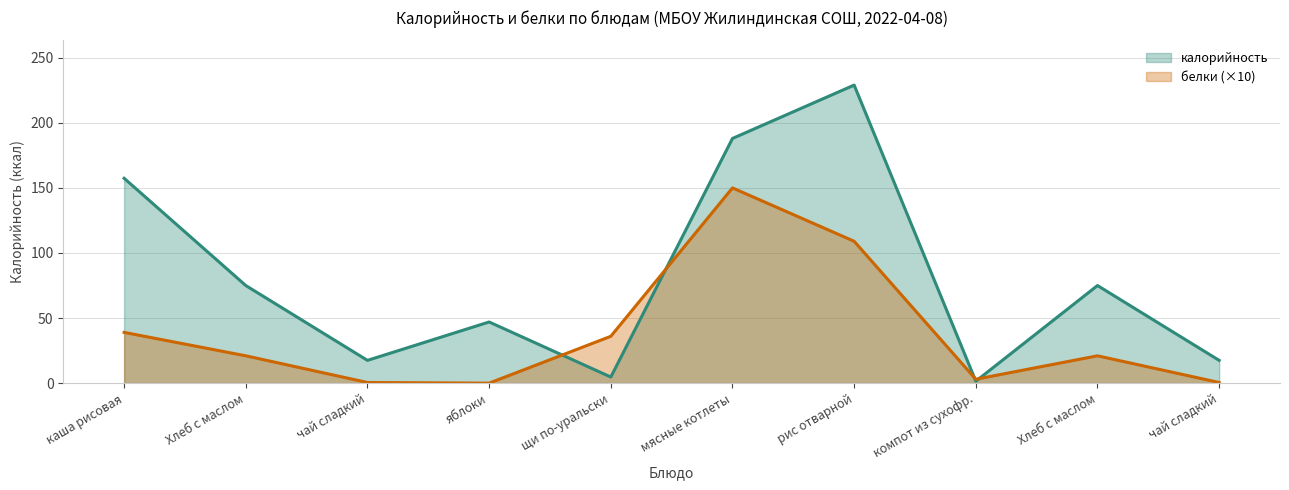

Which has a higher value, яблоки or мясные котлеты?

мясные котлеты